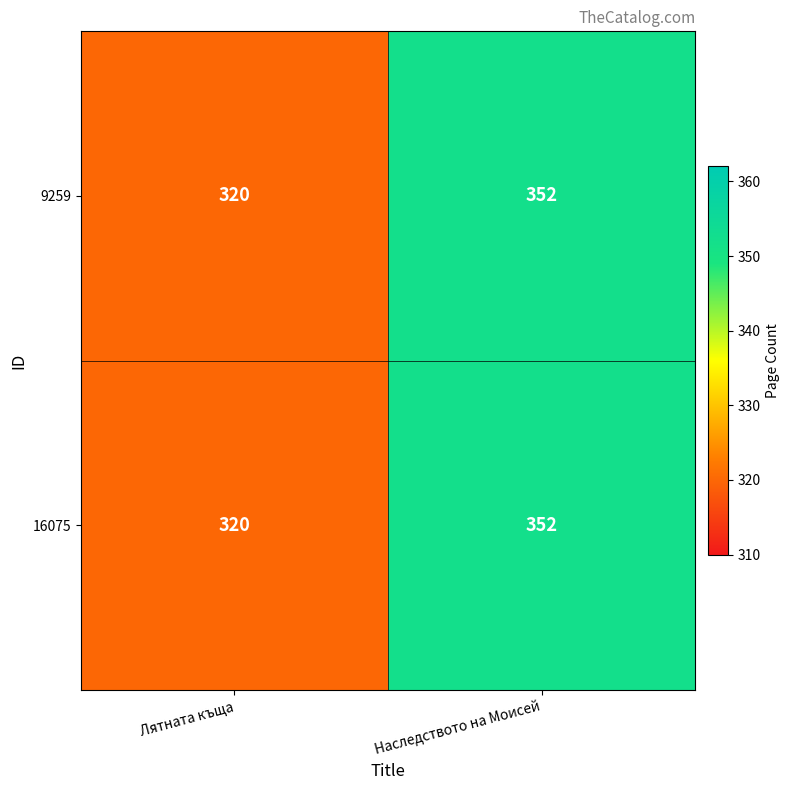

What is the highest value of the 9259 series?

352